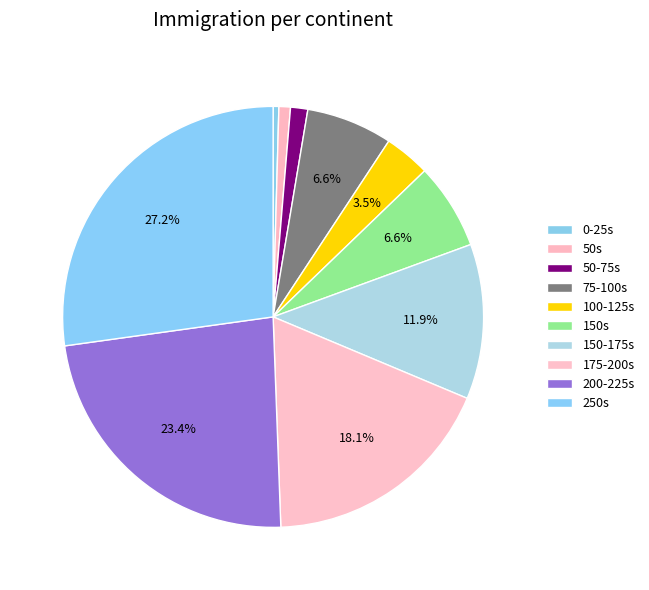

How many segments does this pie chart have?

10